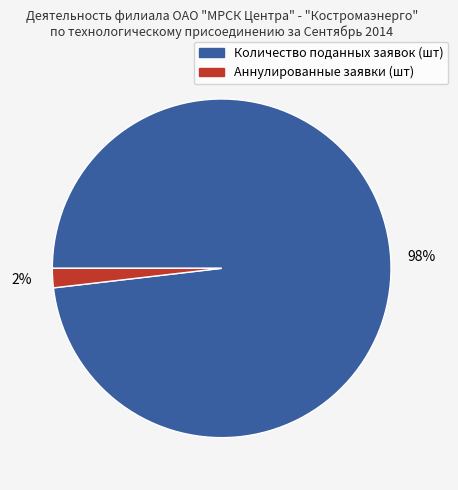

Is there a majority slice in this chart?

Yes